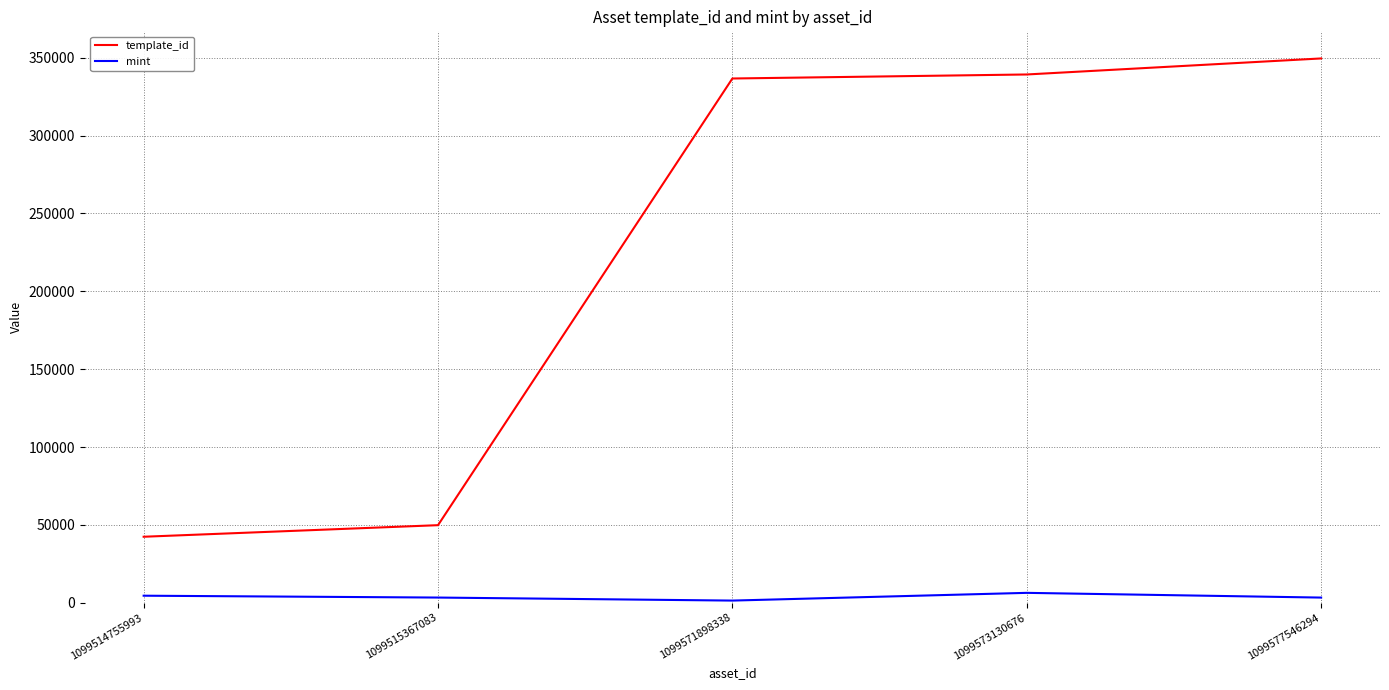

At 1099577546294, list the series in order from largest to smallest.

template_id, mint